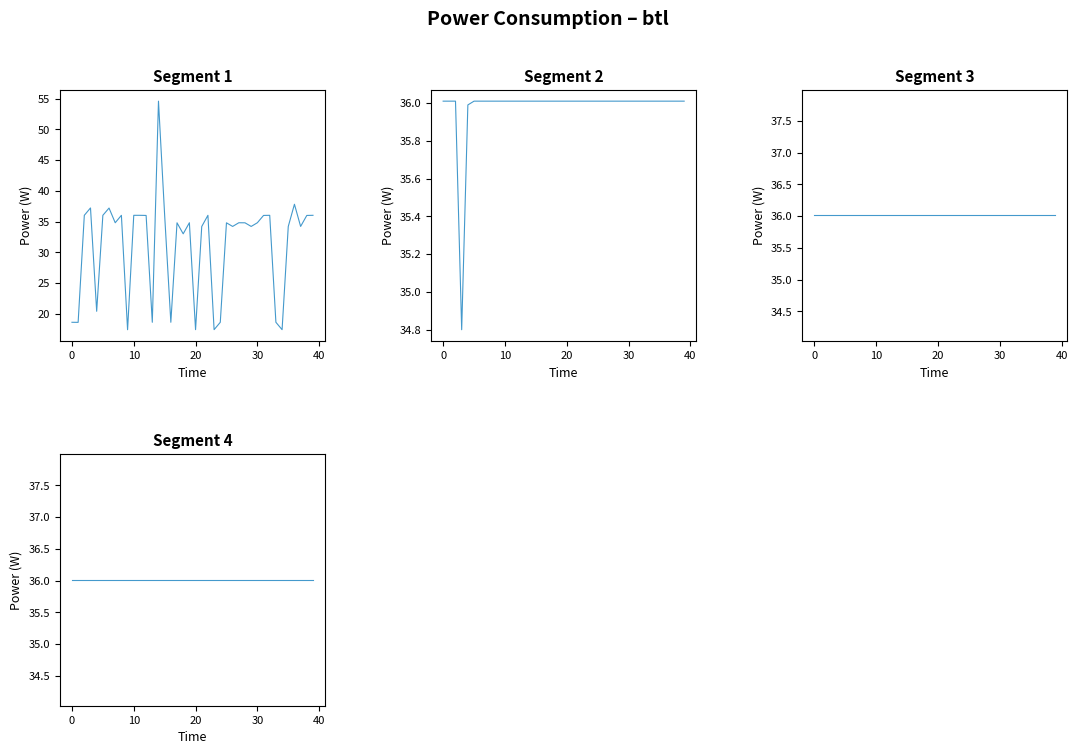

What is the difference between the highest and lowest values at 19?

1.2